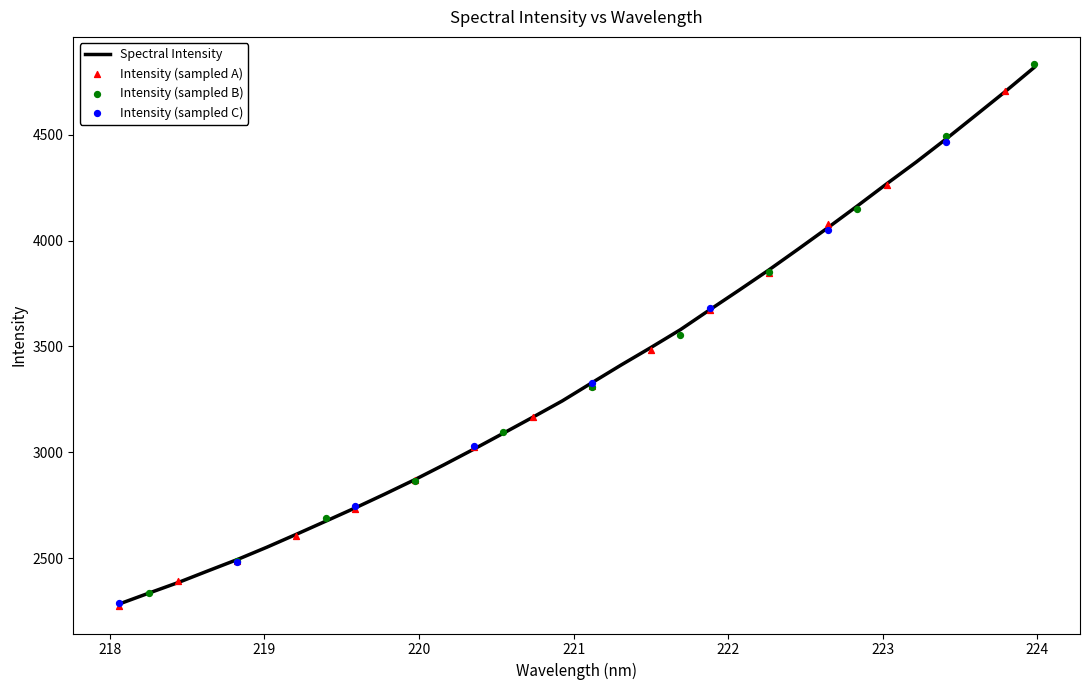

What is the change in value from 219.9712 to 222.0721?

+896.5